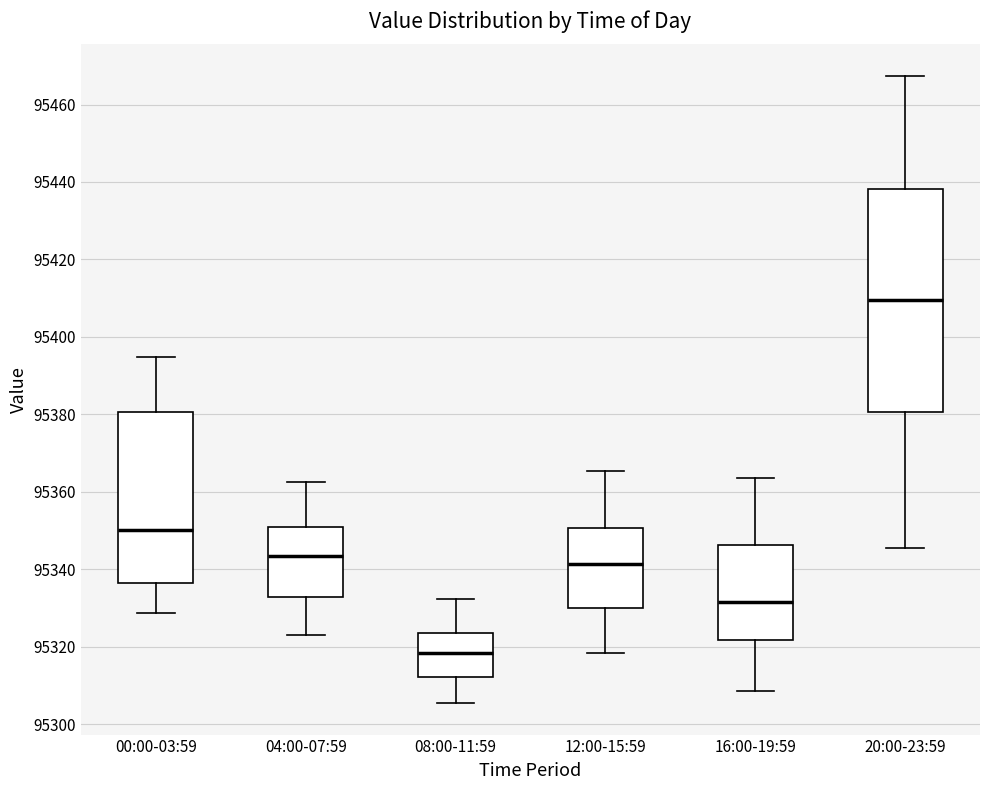

Reading left to right, transcribe this box plot: for each box, give where its median line is, the range the box spans, and where its two whiskers end, as read against the y-axis. The values are not printed on the chart, so give them approximately, as read against the axis.

00:00-03:59: median 95350, box 95336 to 95380, whiskers 95328 to 95394
04:00-07:59: median 95344, box 95332 to 95350, whiskers 95324 to 95362
08:00-11:59: median 95318, box 95312 to 95324, whiskers 95306 to 95332
12:00-15:59: median 95342, box 95330 to 95350, whiskers 95318 to 95366
16:00-19:59: median 95332, box 95322 to 95346, whiskers 95308 to 95364
20:00-23:59: median 95410, box 95380 to 95438, whiskers 95346 to 95468